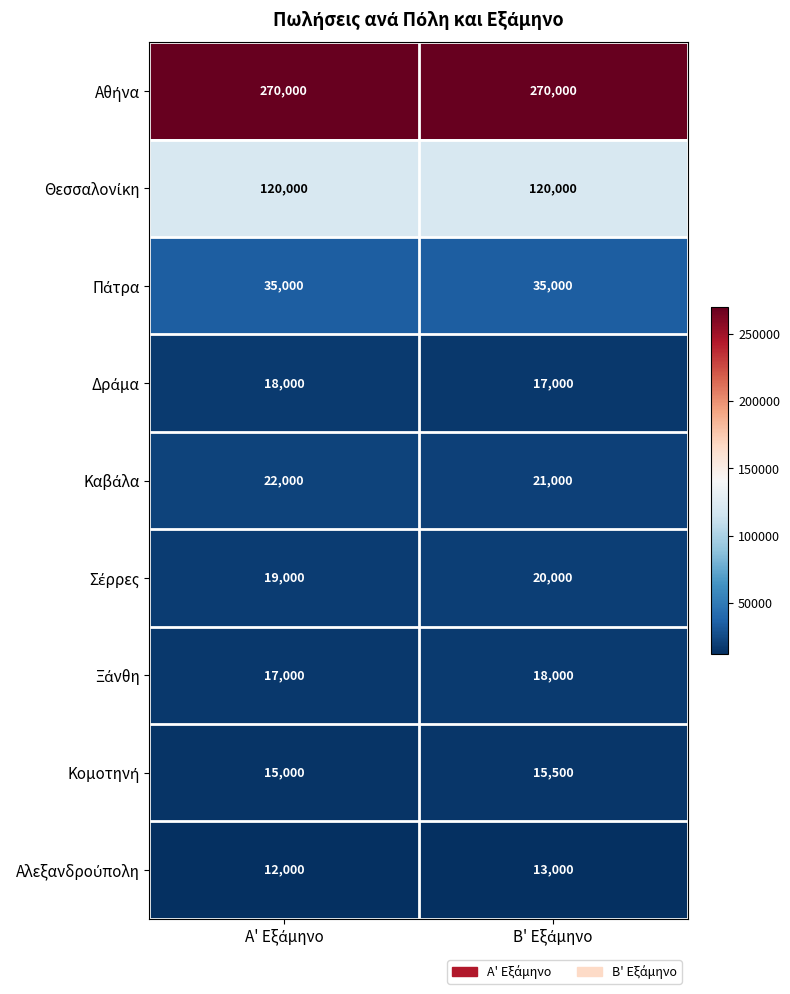

What is the maximum value shown in the chart?

270000